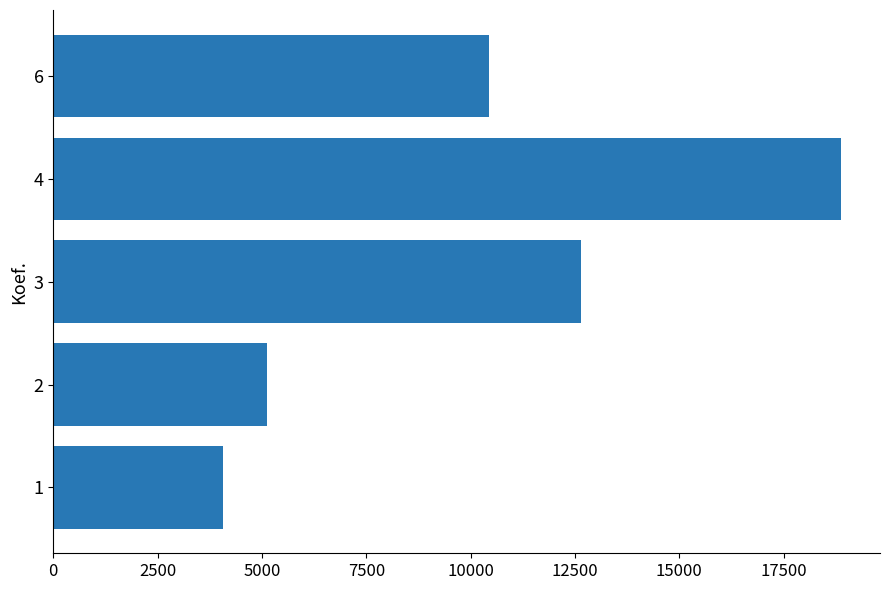

Reading bottom to top, list all the values displayed in this chart.

4056	5118	12656	18865	10432